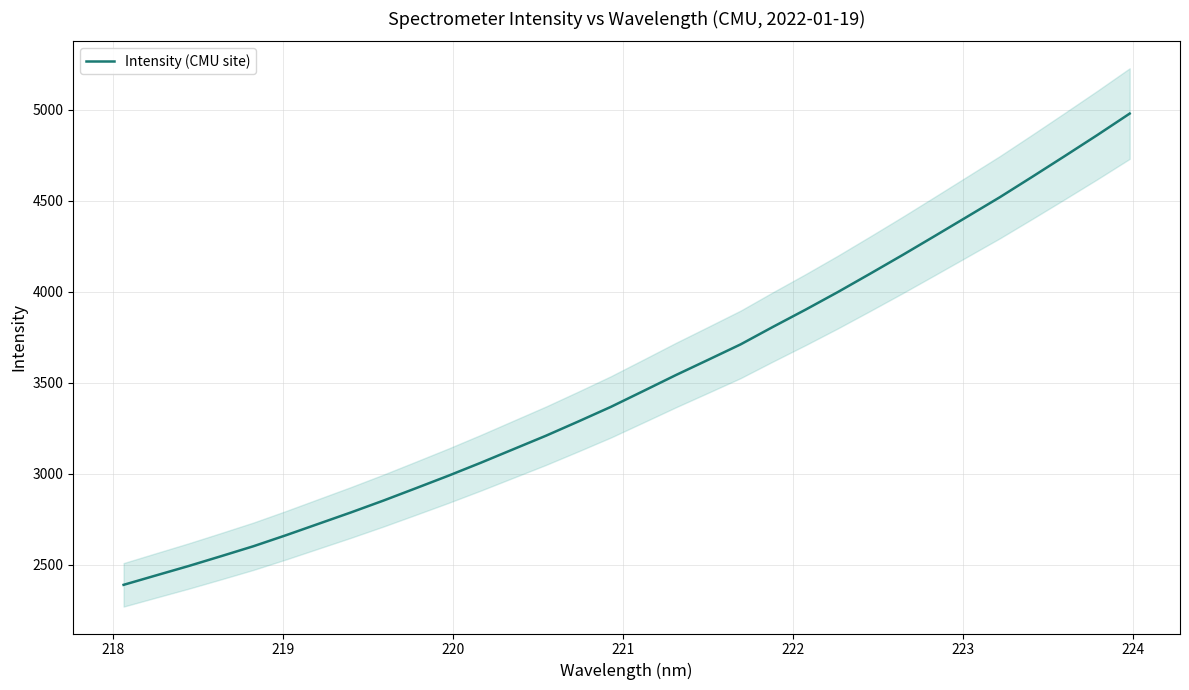

What is the difference between the second highest and second lowest values?

2419.8